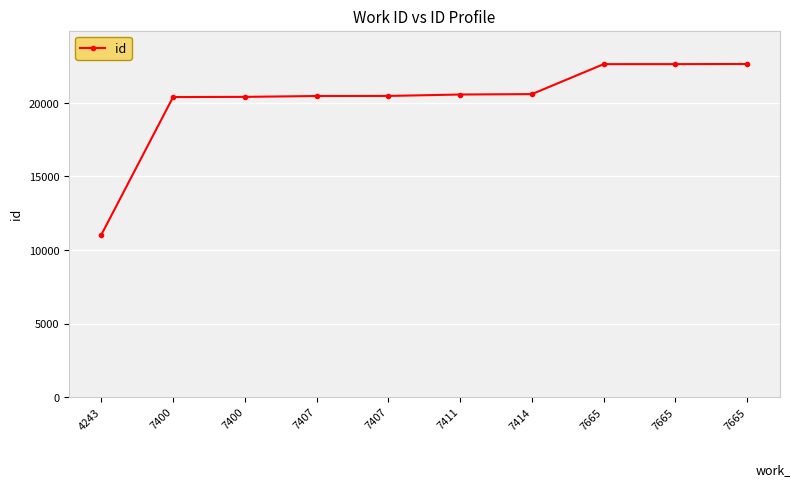

How many distinct data groups are displayed?

1